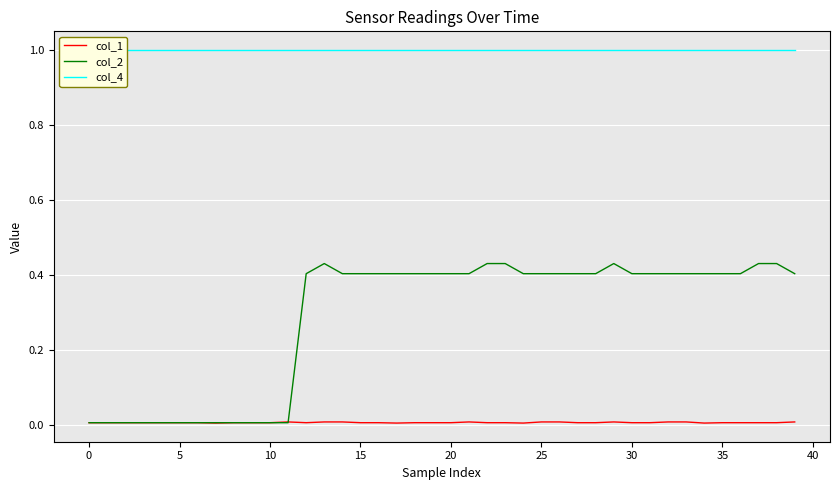

What is the label of the 12th point from the left?

11